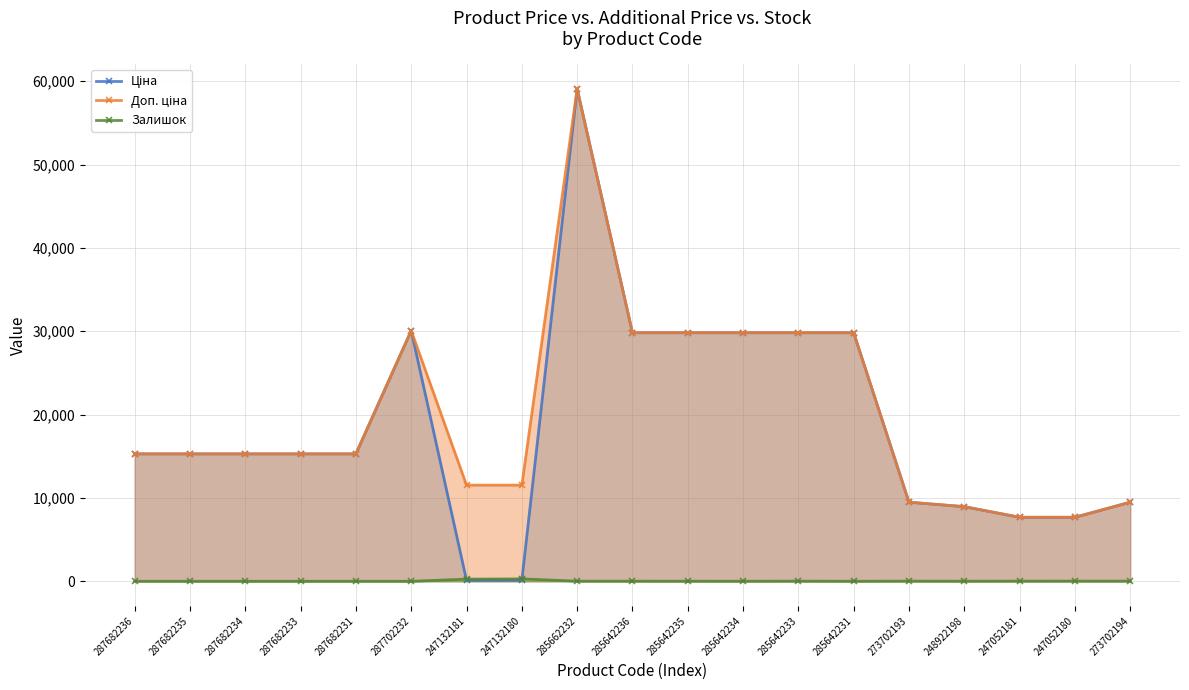

Where does the Доп. ціна series first go above 15288?

287702232